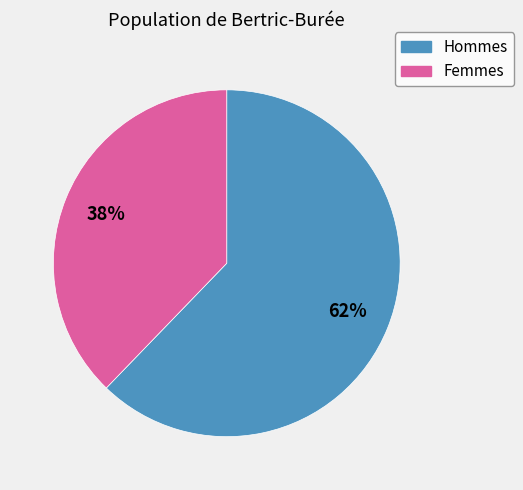

To the nearest percent, what is the average slice percentage?

50%